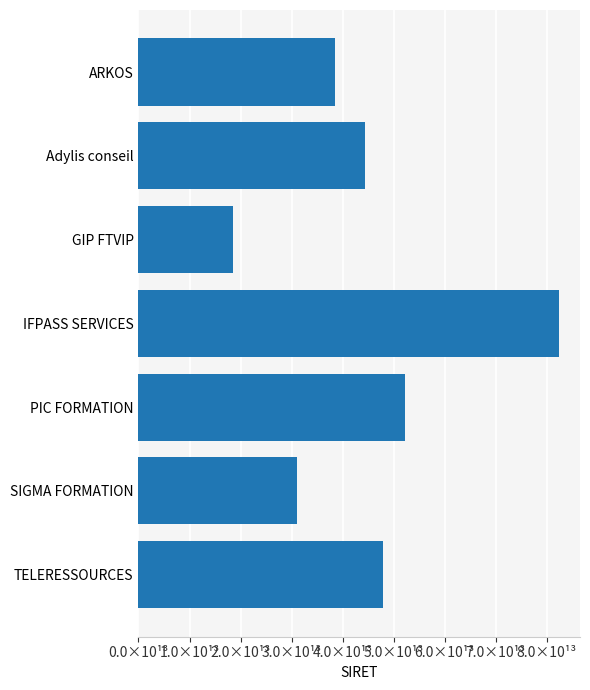

List the labels in order of value, largest first.

IFPASS SERVICES, PIC FORMATION, TELERESSOURCES, Adylis conseil, ARKOS, SIGMA FORMATION, GIP FTVIP